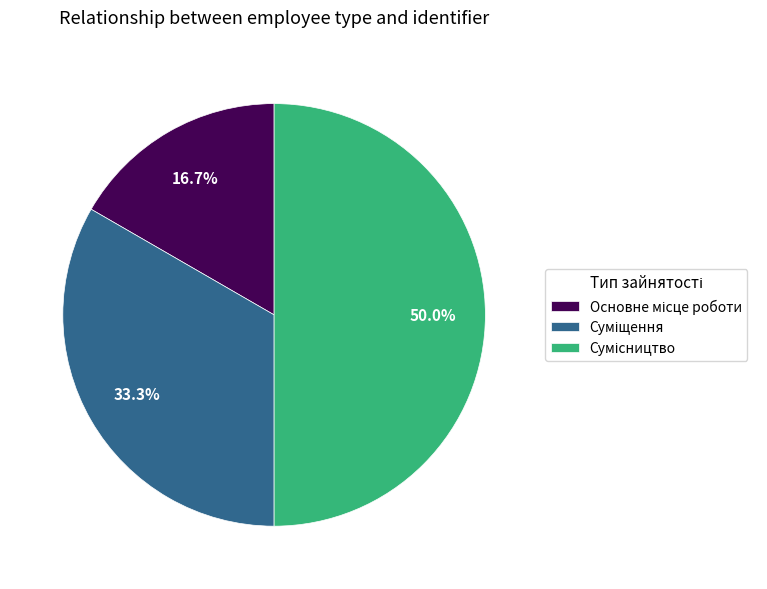

To the nearest percent, what is the average slice percentage?

33%